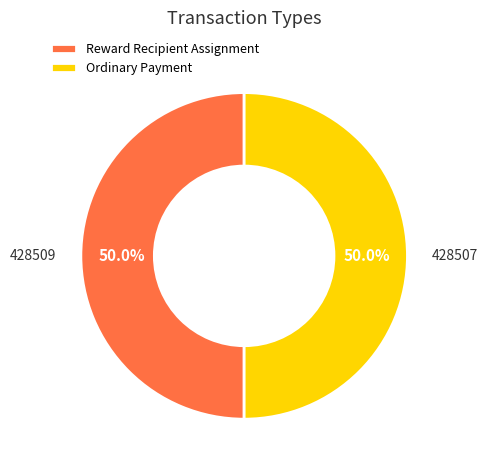

Is it true that Reward Recipient Assignment is 50% of the pie?

True